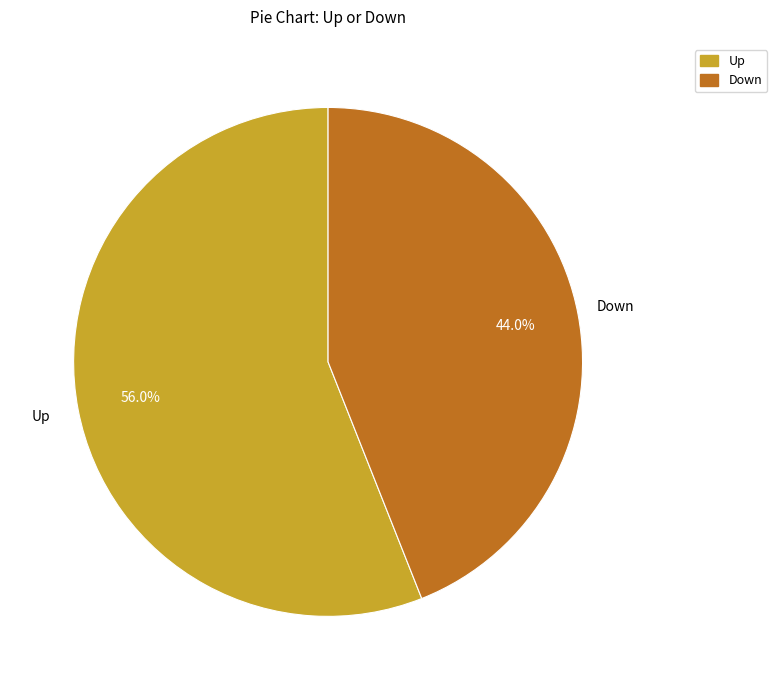

What is the smallest slice in the pie chart?

Down